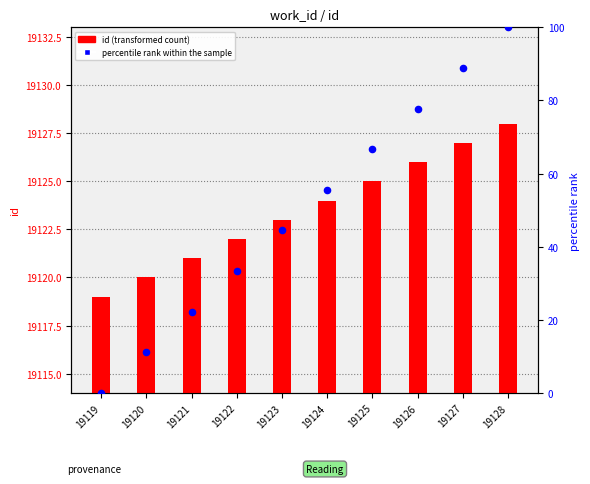

Which series reaches the minimum Y coordinate?

percentile rank within the sample